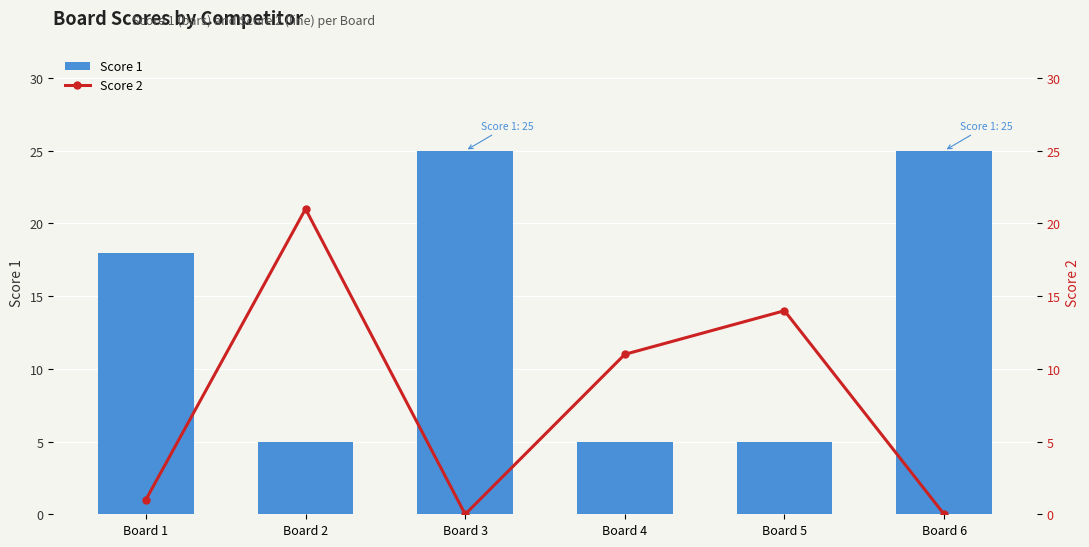

The value of Score 2 at Board 5 is 14. True or false?

True